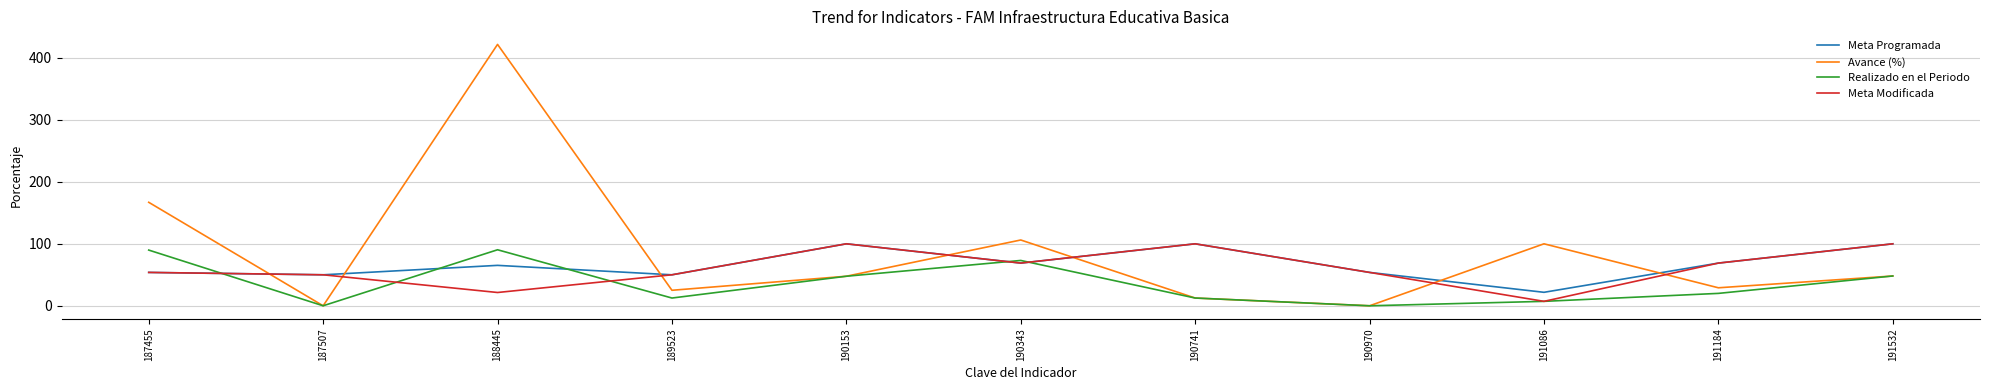

What is the difference between the maximum and minimum values in the Avance (%) series?

421.8